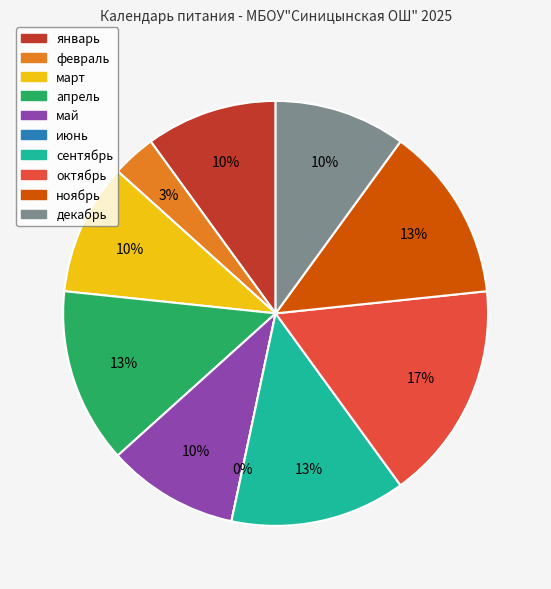

Does any single category account for the majority?

No